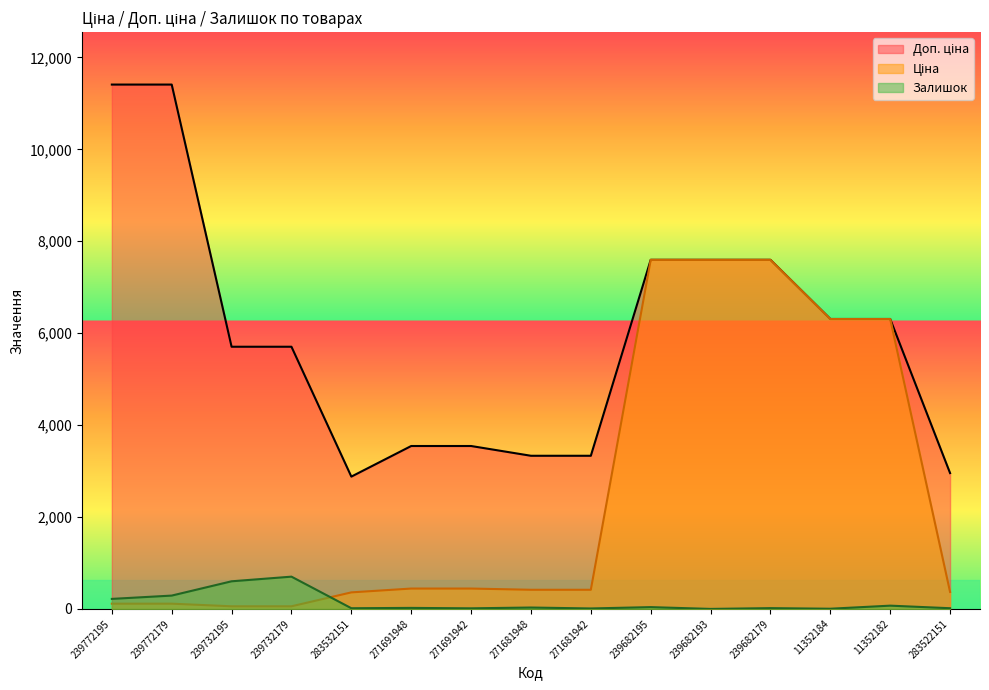

How many data points does each series have?

15